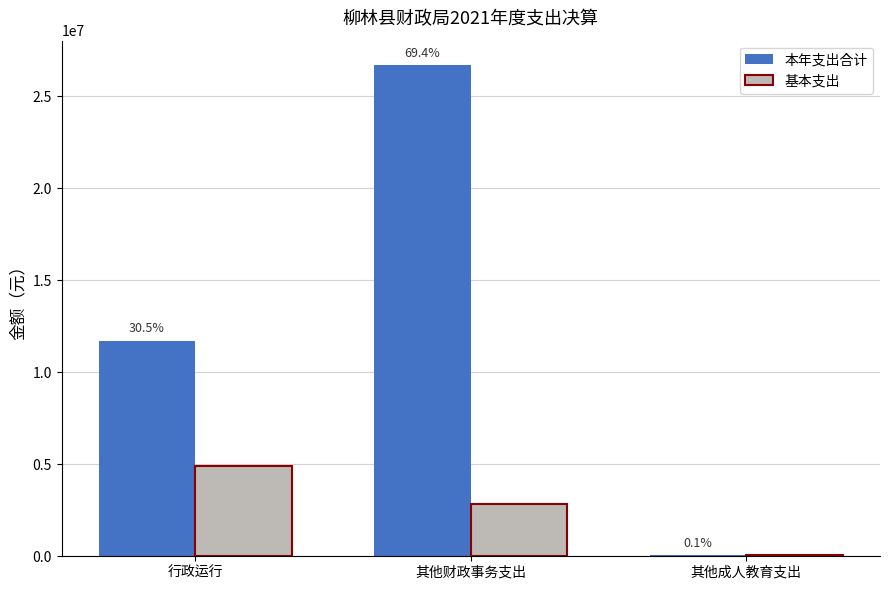

Does the chart contain stacked bars?

No